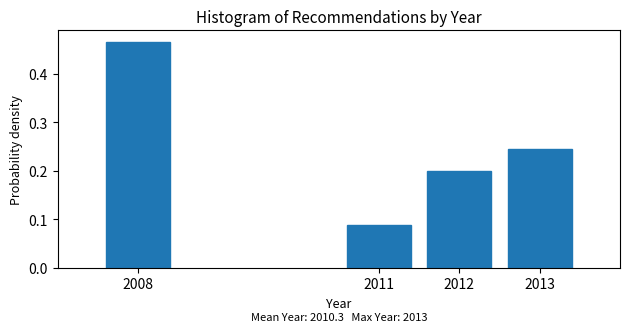

The chart shows a value of 0.7 at 2008. True or false?

False